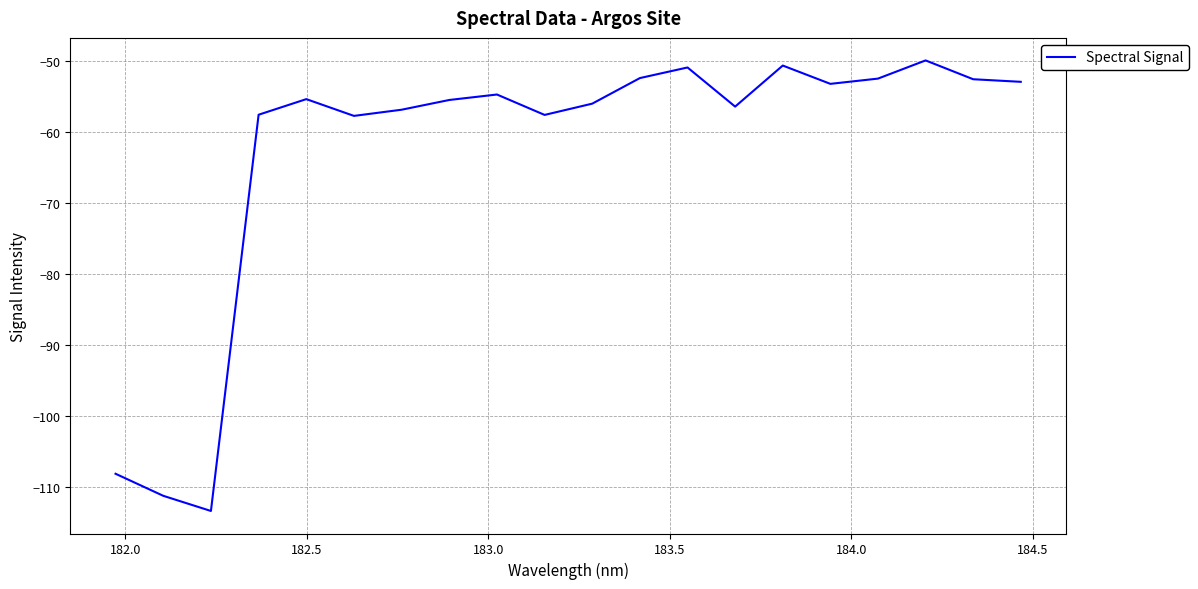

What is the difference between the maximum and minimum values?

63.4